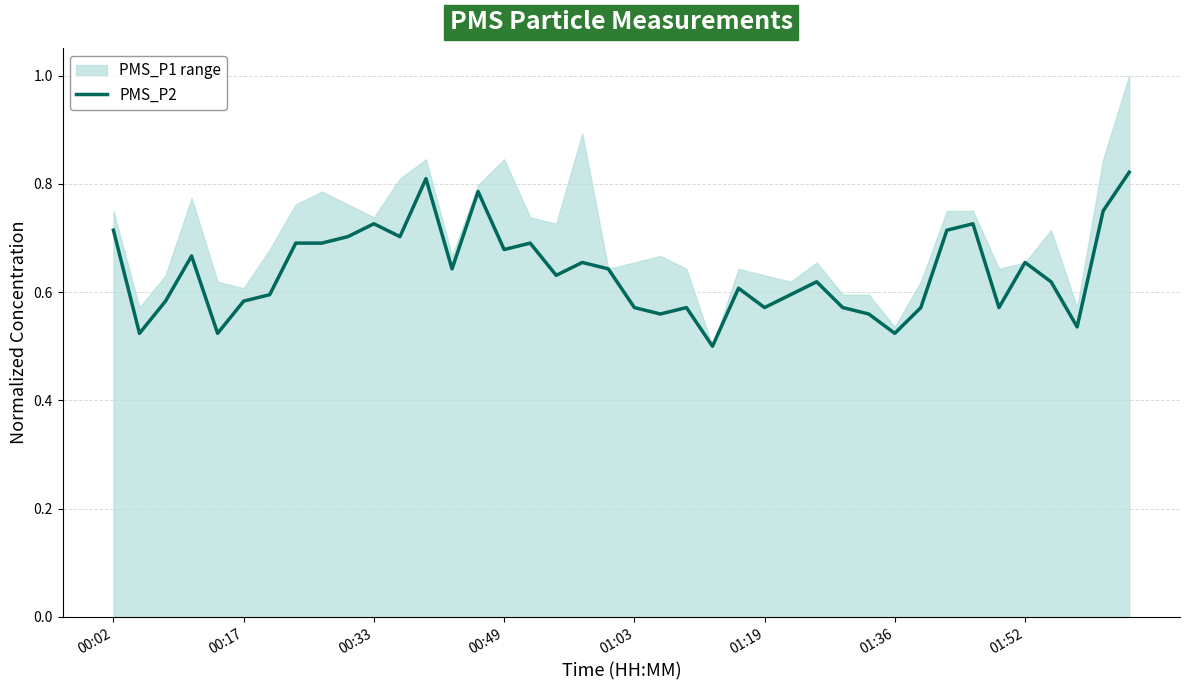

What is the difference between the maximum and minimum values?

0.3